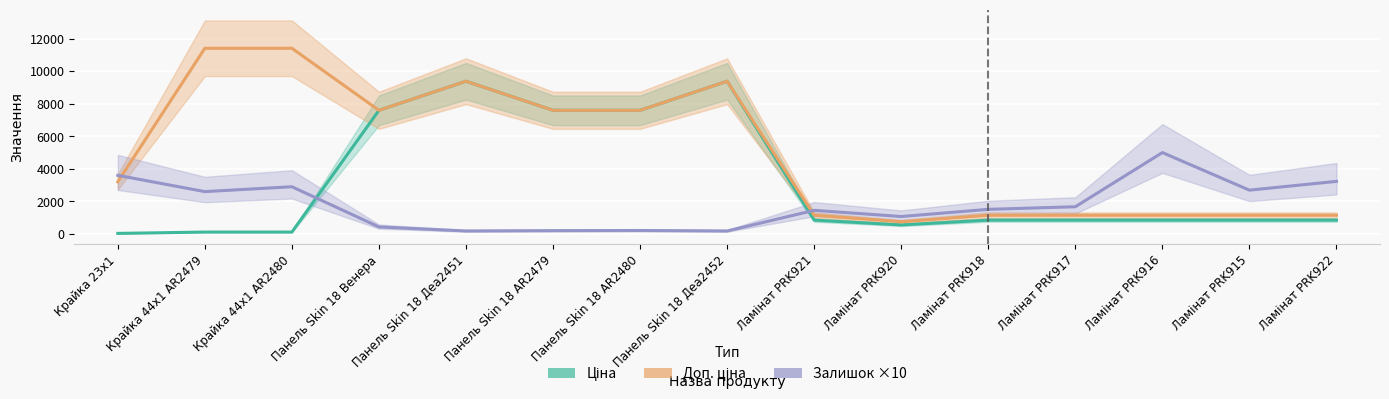

What are all the series names shown in the legend?

Ціна, Доп. ціна, Залишок ×10